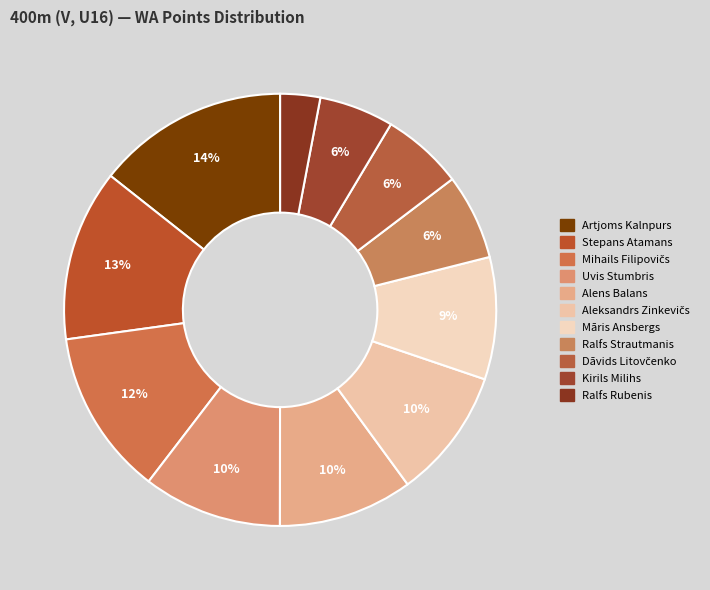

The Māris Ansbergs slice represents 1% of the pie. True or false?

False